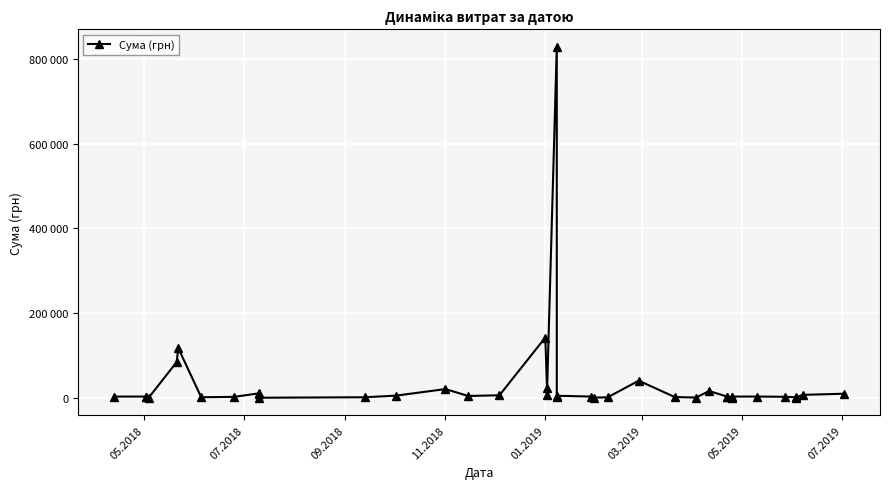

Is this an area chart (filled region under the line)?

No